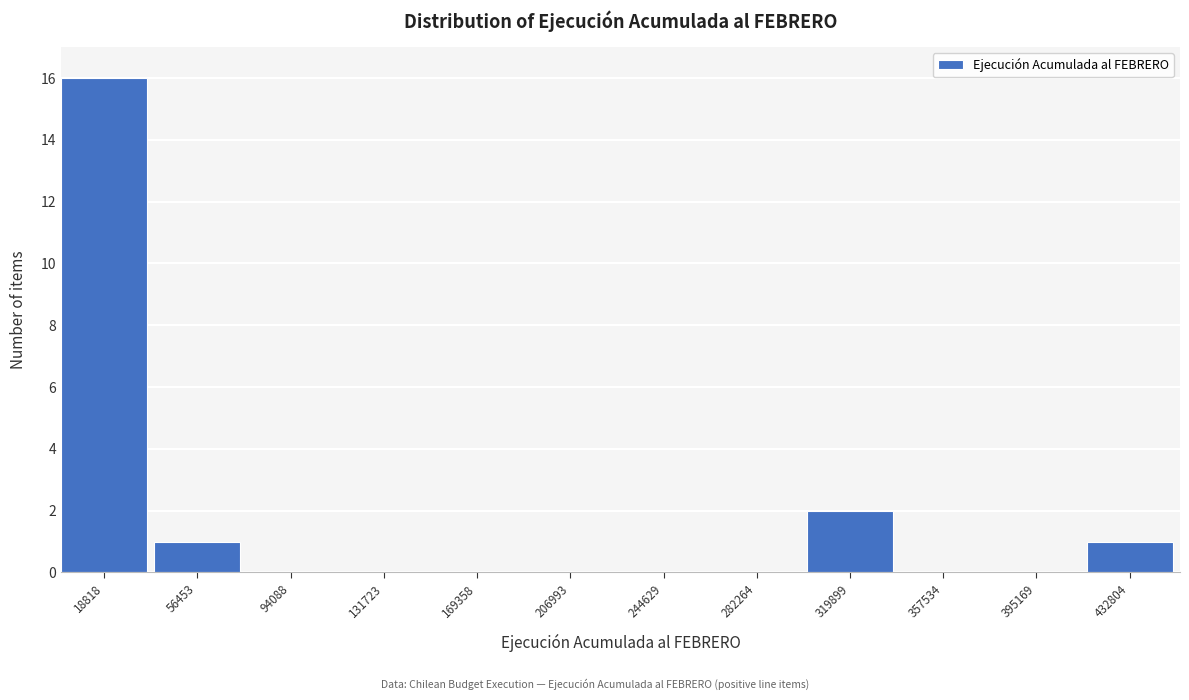

Reading left to right, list every bar in this chart as the range it spans on the x-axis followed by its height. Neither the bar edges nor the heights are printed on the chart, so give them approximately, as read against the axes.

0 to 40000: 16
40000 to 75000: 1
75000 to 115000: 0
115000 to 150000: 0
150000 to 190000: 0
190000 to 225000: 0
225000 to 265000: 0
265000 to 300000: 0
300000 to 340000: 2
340000 to 375000: 0
375000 to 415000: 0
415000 to 450000: 1